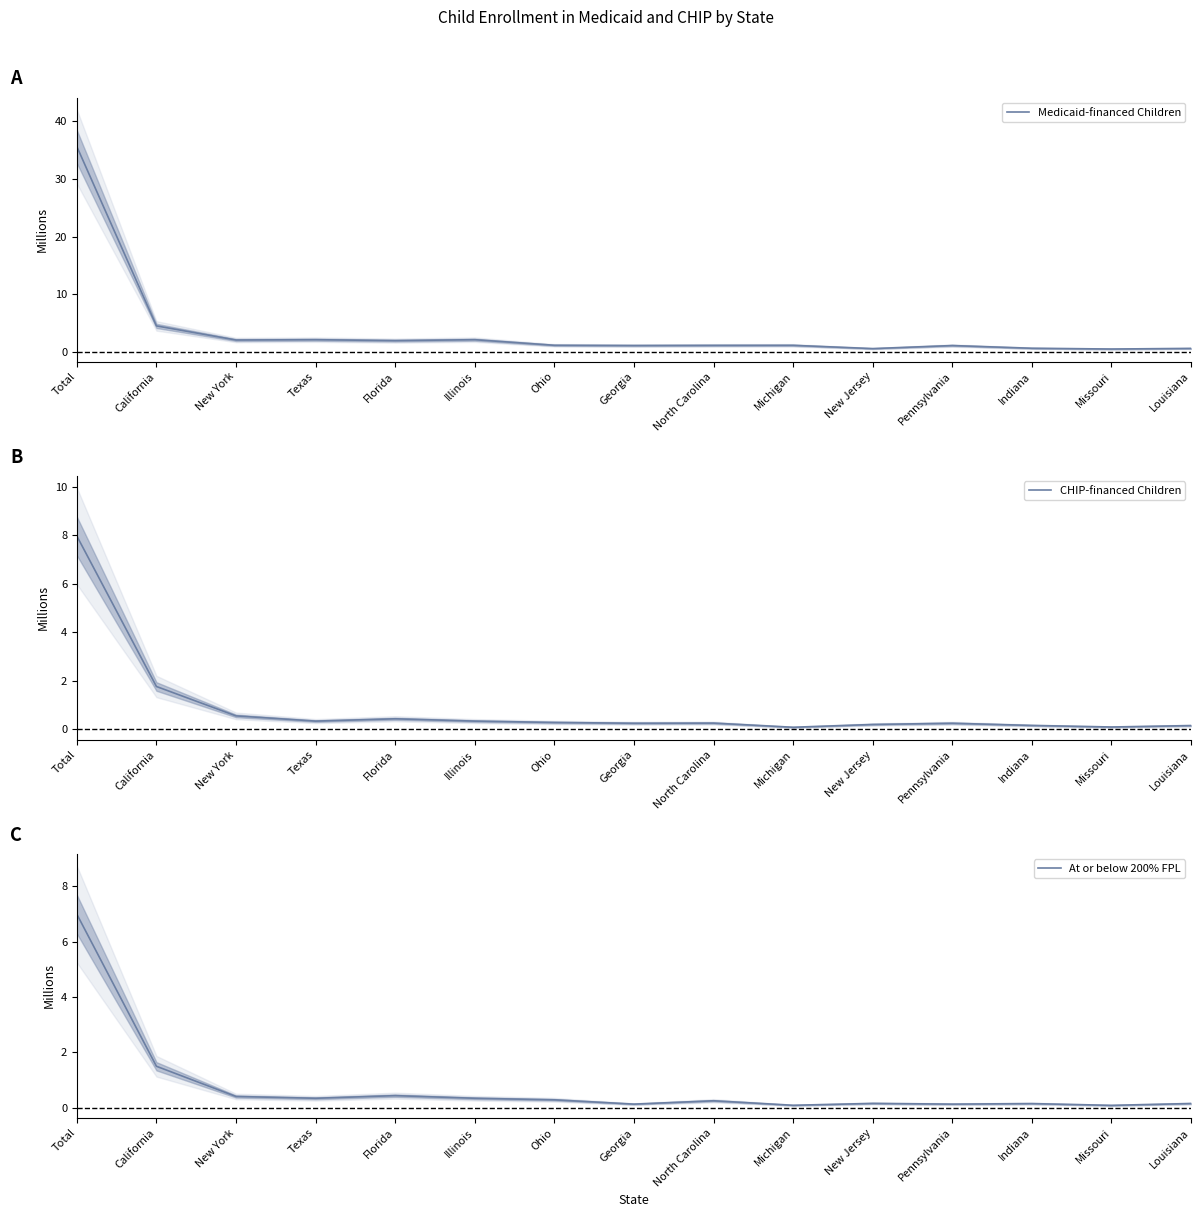

How many interior local valleys does the Medicaid-financed Children series have?

5